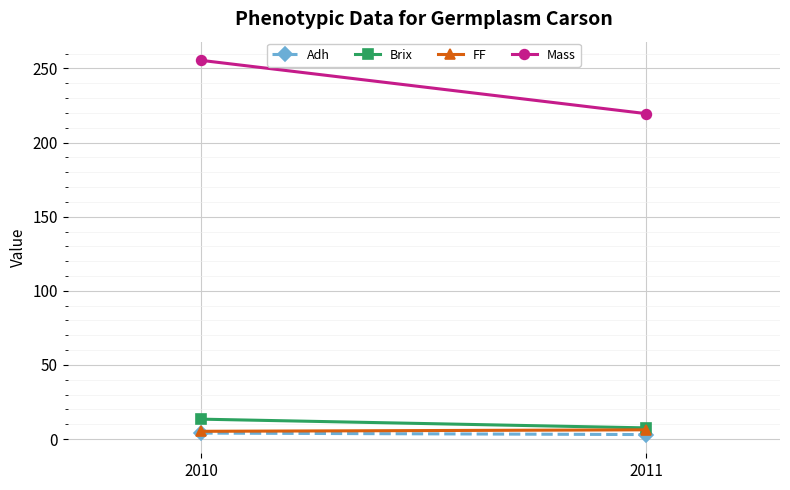

What is the approximate value of Adh at 2010?

4.0